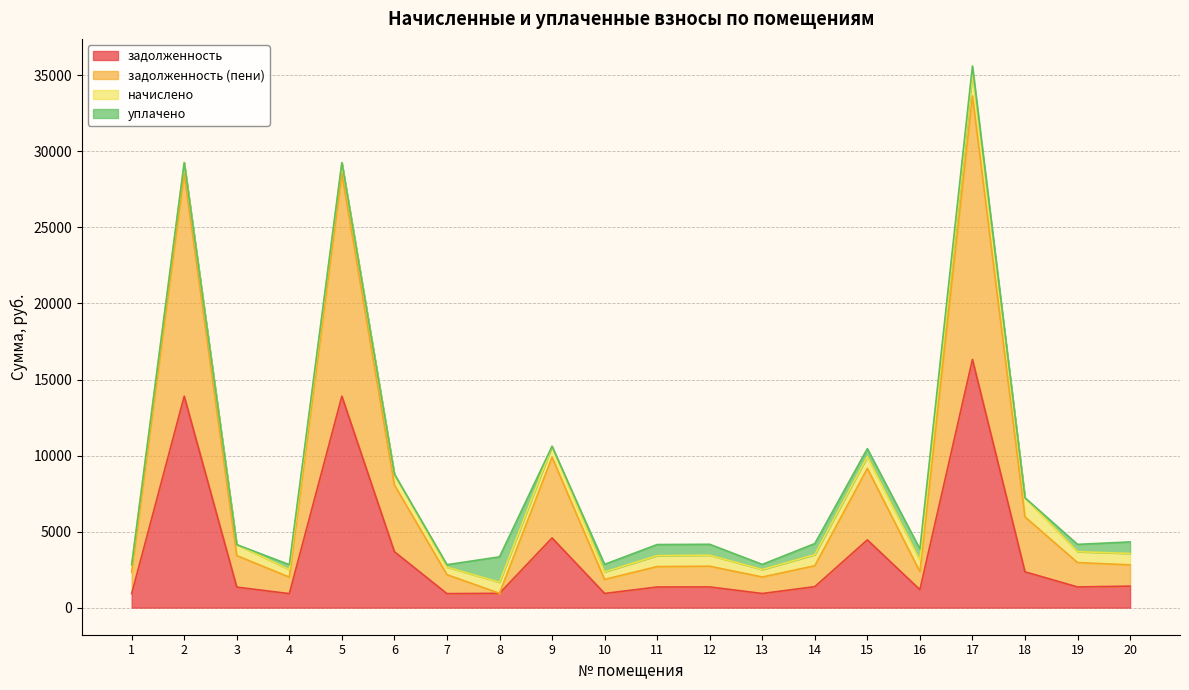

What is the difference between the second highest and second lowest values in the задолженность series?

12982.2